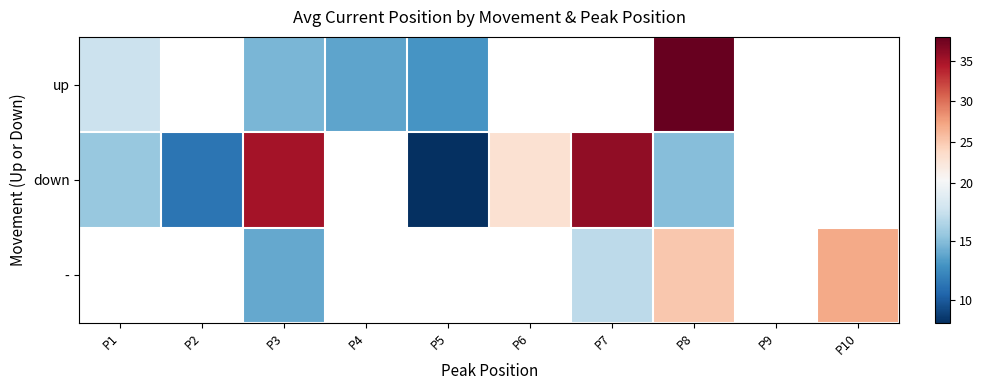

What is the difference between the - values at P3 and P8?

11.0